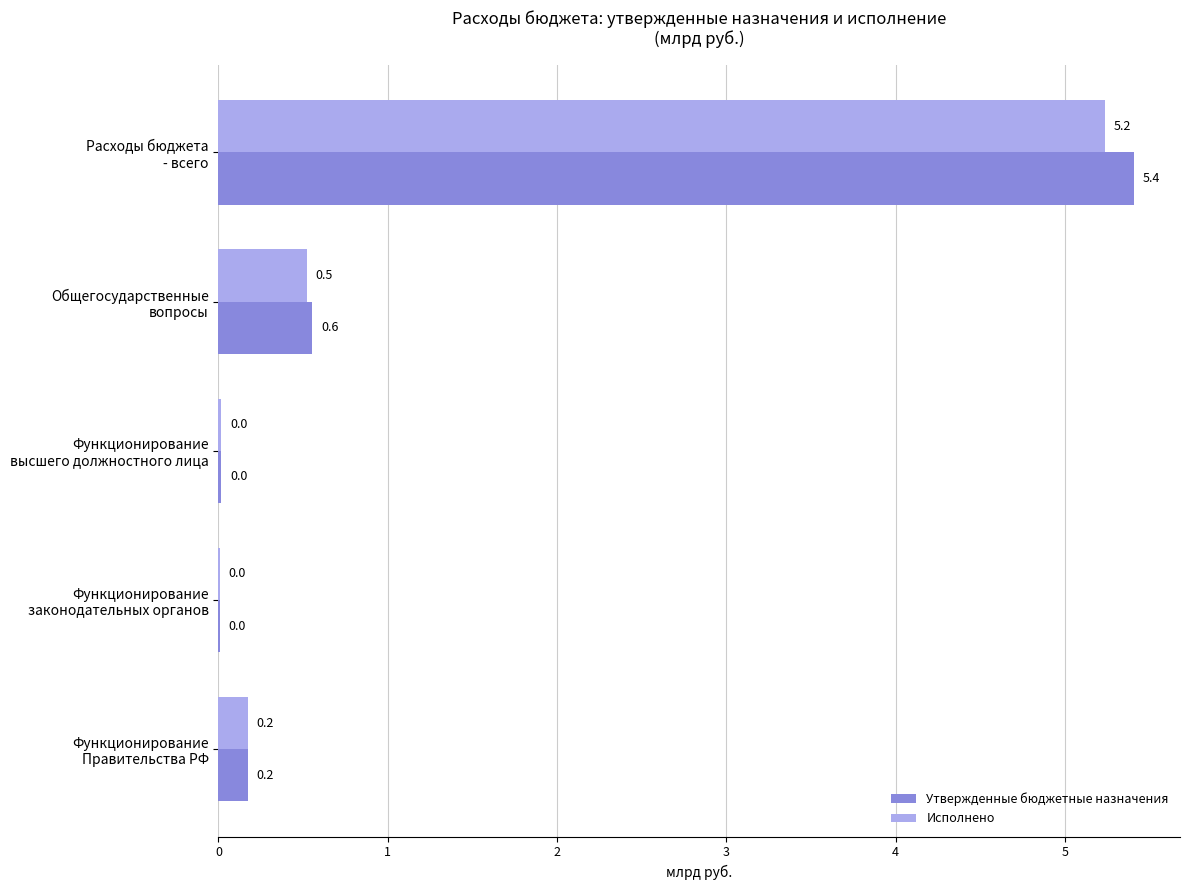

What is the highest value of the Исполнено series?

5.2